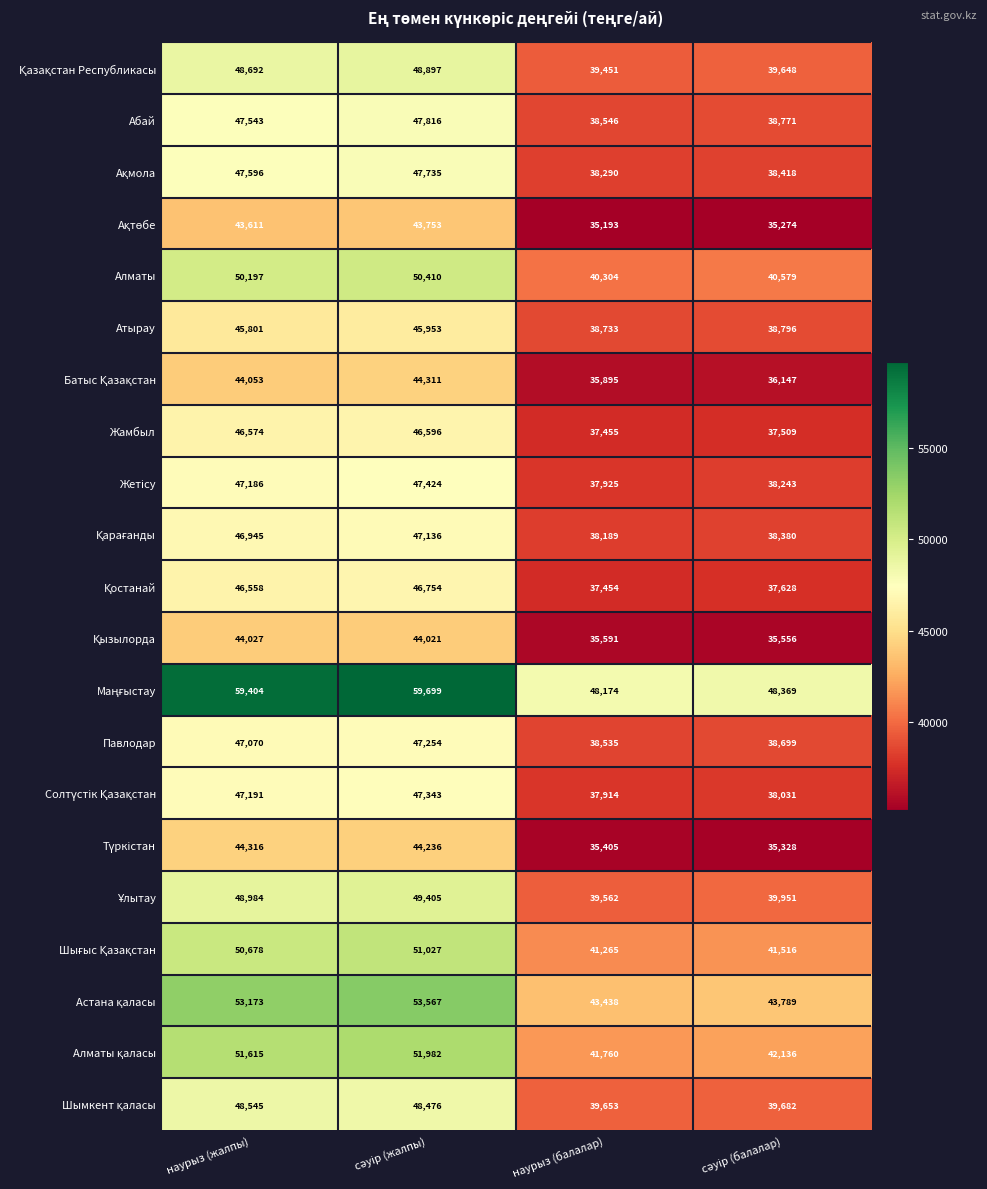

What is the total value across all series at наурыз (жалпы)?

1009759